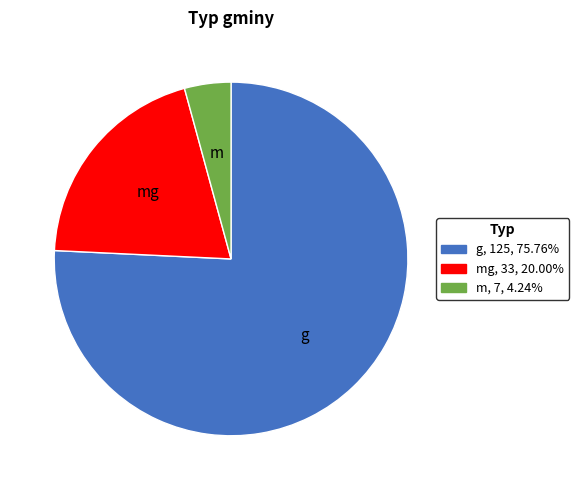

Is there any slice that represents more than half of the pie?

Yes